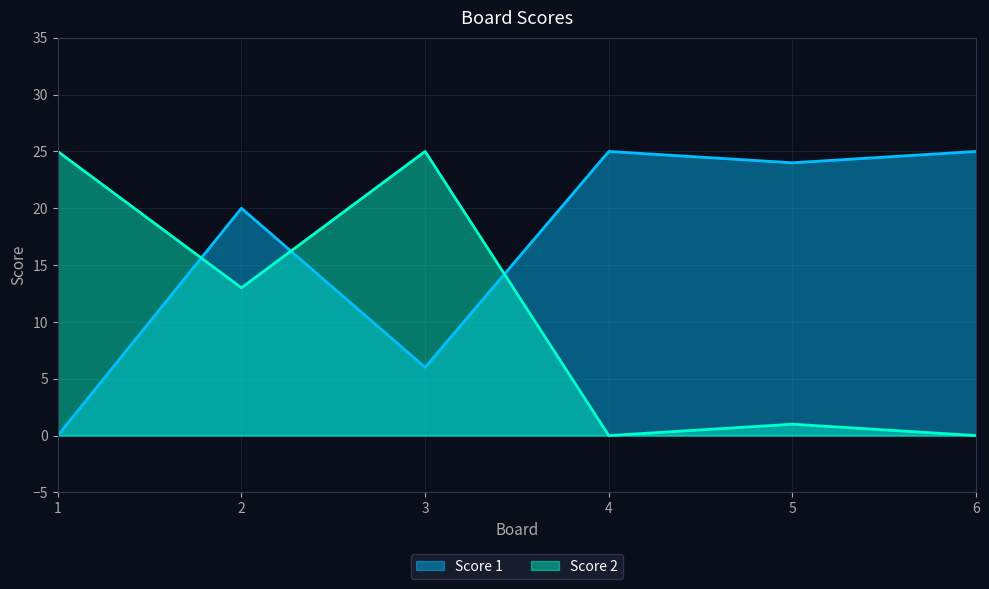

How many times do Score 1 and Score 2 cross each other?

3